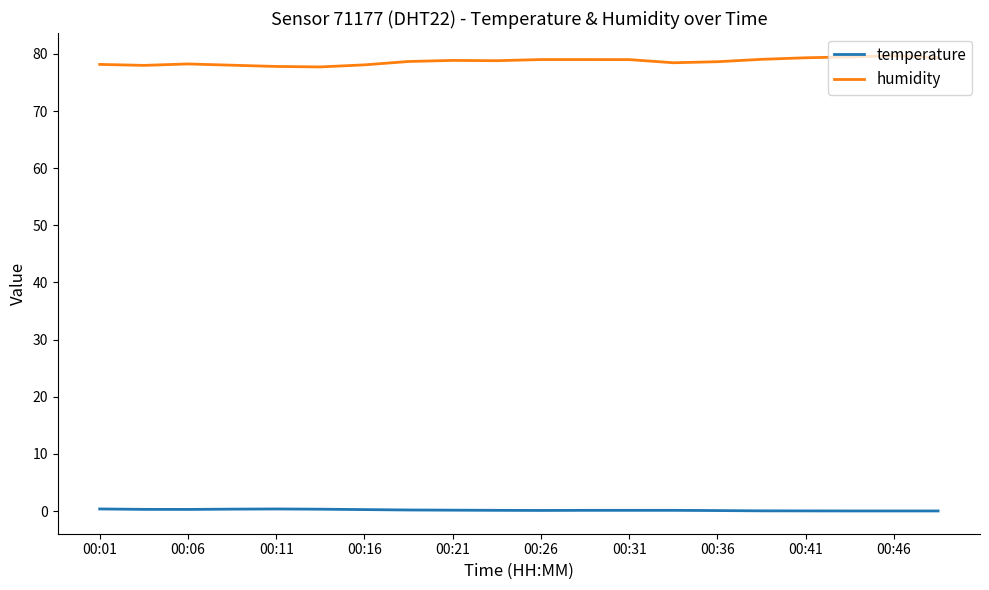

List the series in order of their overall mean, highest first.

humidity, temperature